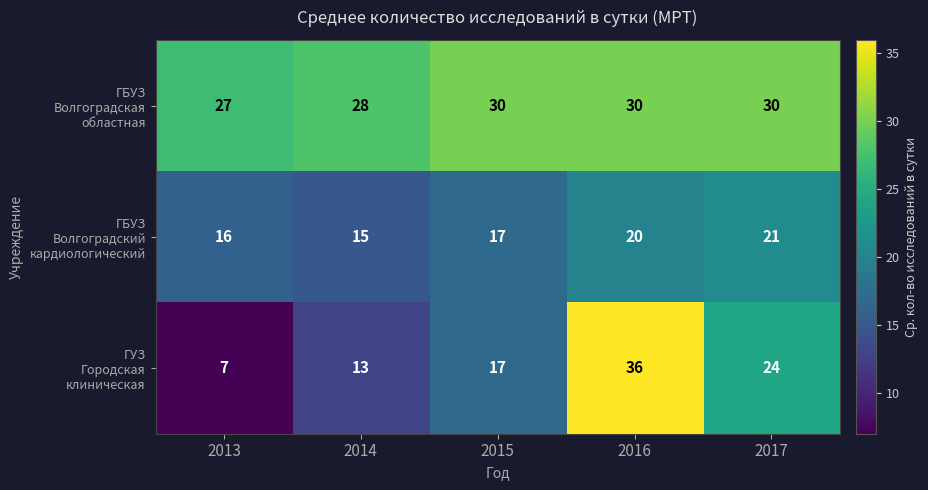

What is the spread (max minus min) of values at 2015?

13